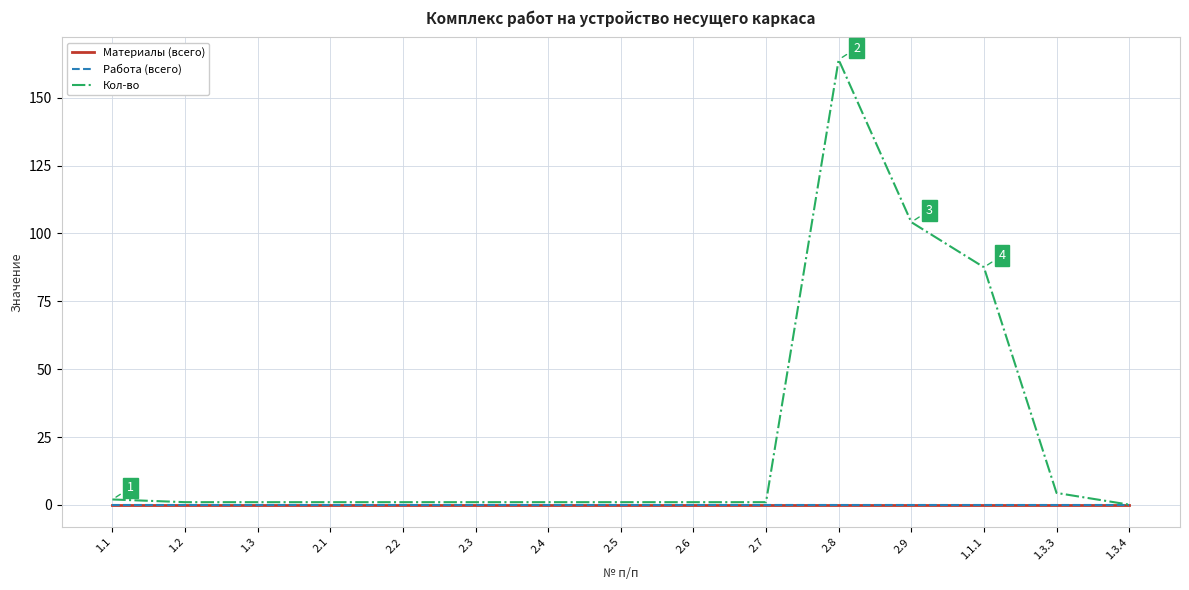

Is this an area chart (filled region under the line)?

No